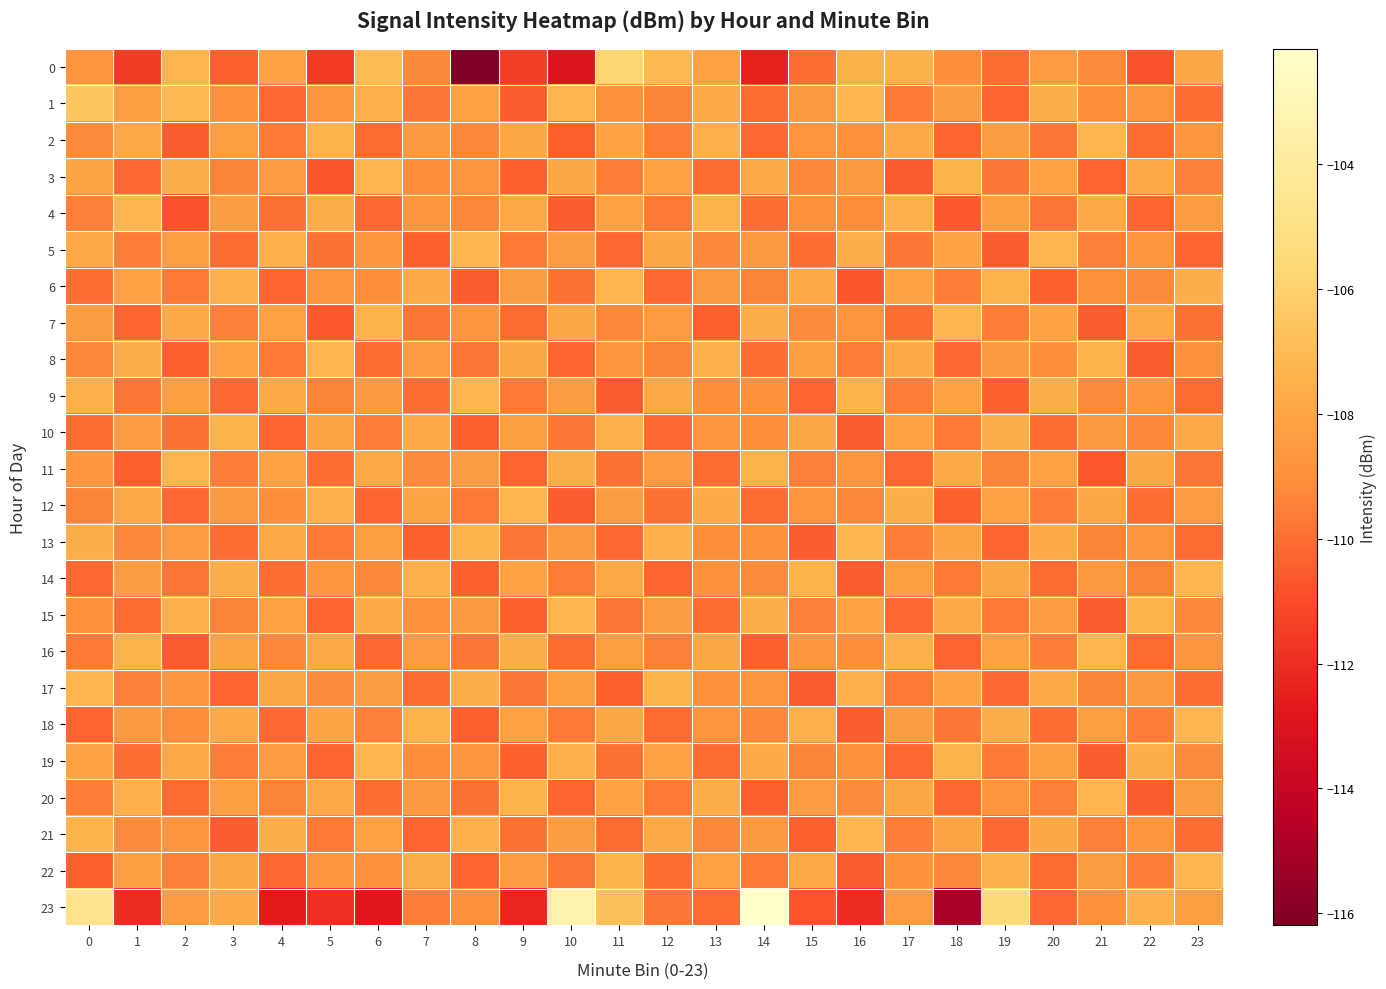

How many distinct data groups are displayed?

24